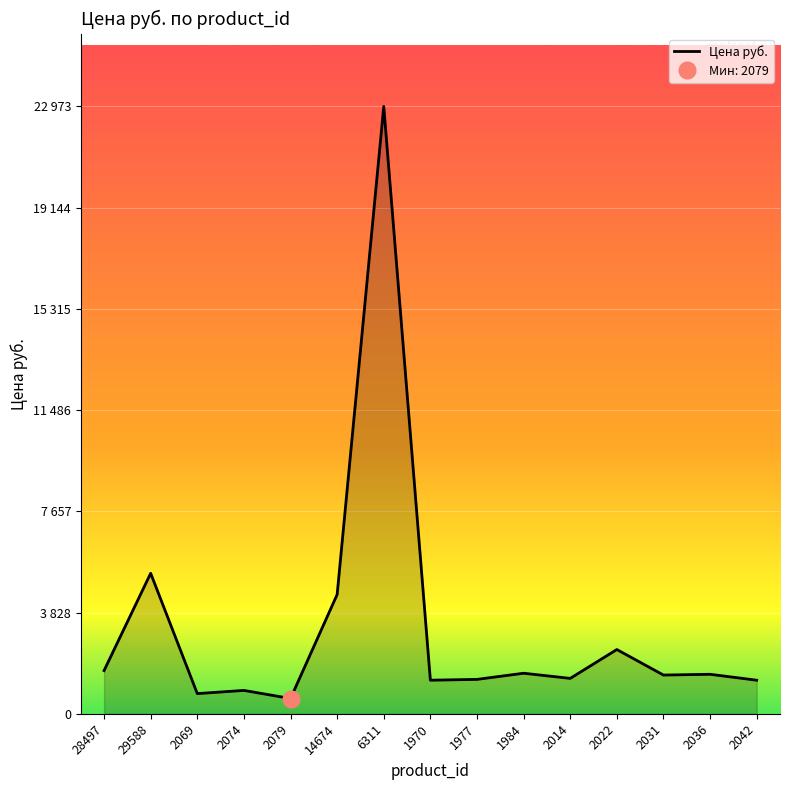

List the labels in order of value, smallest first.

2079, 2069, 2074, 1970, 2042, 1977, 2014, 2031, 2036, 1984, 28497, 2022, 14674, 29588, 6311